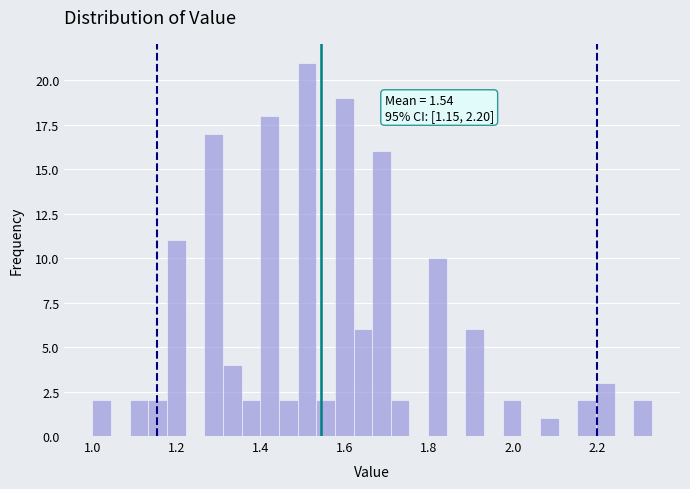

Around what value on the x-axis is the tallest bar? Give the approximate position of its centre, as read against the axis.

1.50